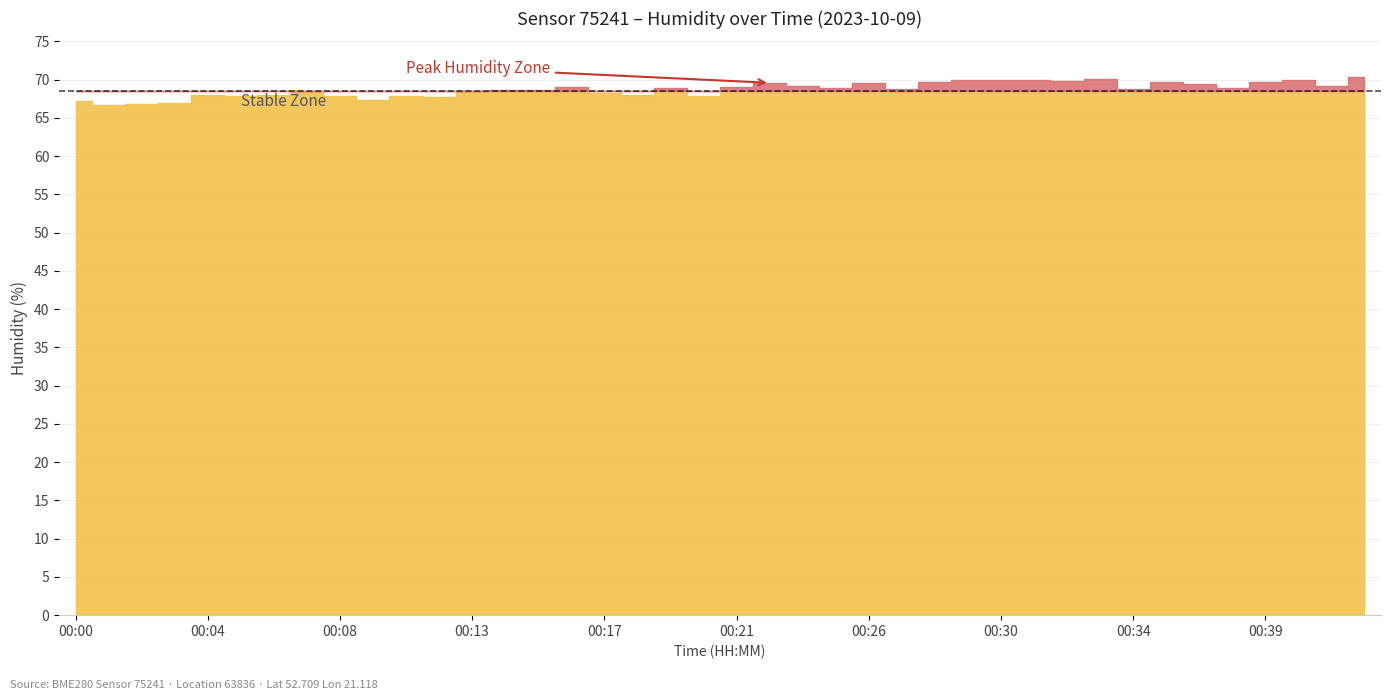

True or false: humidity and temperature cross at least once.

False